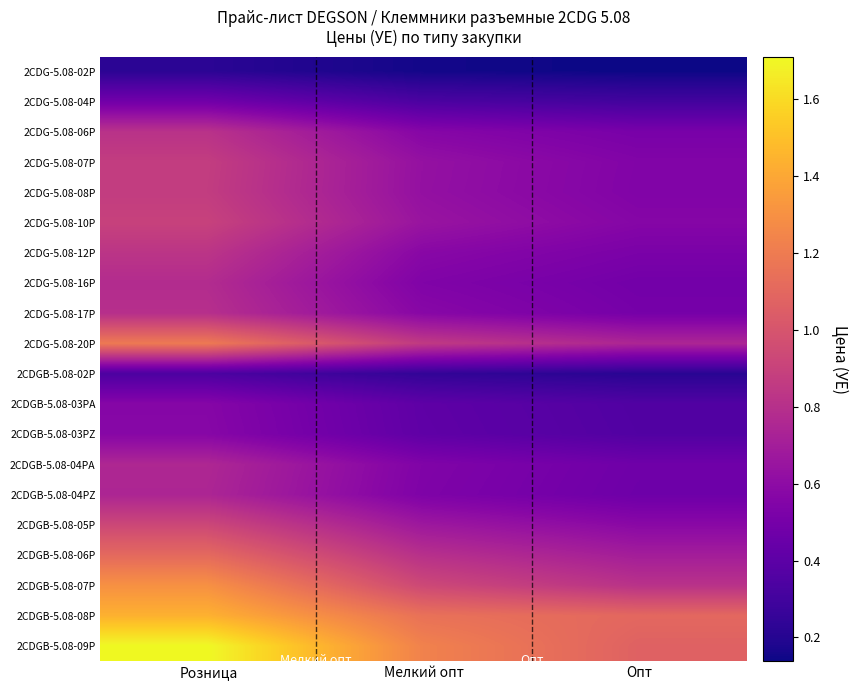

Reading left to right, what are all the values shown in this chart?

2CDG-5.08-02P: Розница=0.2	Мелкий опт=0.2	Опт=0.1
2CDG-5.08-04P: Розница=0.5	Мелкий опт=0.3	Опт=0.3
2CDG-5.08-06P: Розница=0.8	Мелкий опт=0.6	Опт=0.5
2CDG-5.08-07P: Розница=0.9	Мелкий опт=0.6	Опт=0.5
2CDG-5.08-08P: Розница=0.9	Мелкий опт=0.6	Опт=0.5
2CDG-5.08-10P: Розница=0.9	Мелкий опт=0.6	Опт=0.6
2CDG-5.08-12P: Розница=0.8	Мелкий опт=0.6	Опт=0.5
2CDG-5.08-16P: Розница=0.8	Мелкий опт=0.5	Опт=0.5
2CDG-5.08-17P: Розница=0.8	Мелкий опт=0.6	Опт=0.5
2CDG-5.08-20P: Розница=1.2	Мелкий опт=0.9	Опт=0.7
2CDGB-5.08-02P: Розница=0.3	Мелкий опт=0.2	Опт=0.2
2CDGB-5.08-03PA: Розница=0.6	Мелкий опт=0.4	Опт=0.4
2CDGB-5.08-03PZ: Розница=0.6	Мелкий опт=0.4	Опт=0.4
2CDGB-5.08-04PA: Розница=0.8	Мелкий опт=0.5	Опт=0.5
2CDGB-5.08-04PZ: Розница=0.7	Мелкий опт=0.5	Опт=0.5
2CDGB-5.08-05P: Розница=0.9	Мелкий опт=0.7	Опт=0.6
2CDGB-5.08-06P: Розница=1.1	Мелкий опт=0.8	Опт=0.7
2CDGB-5.08-07P: Розница=1.3	Мелкий опт=0.9	Опт=0.8
2CDGB-5.08-08P: Розница=1.4	Мелкий опт=1.1	Опт=1.1
2CDGB-5.08-09P: Розница=1.7	Мелкий опт=1.2	Опт=1.1